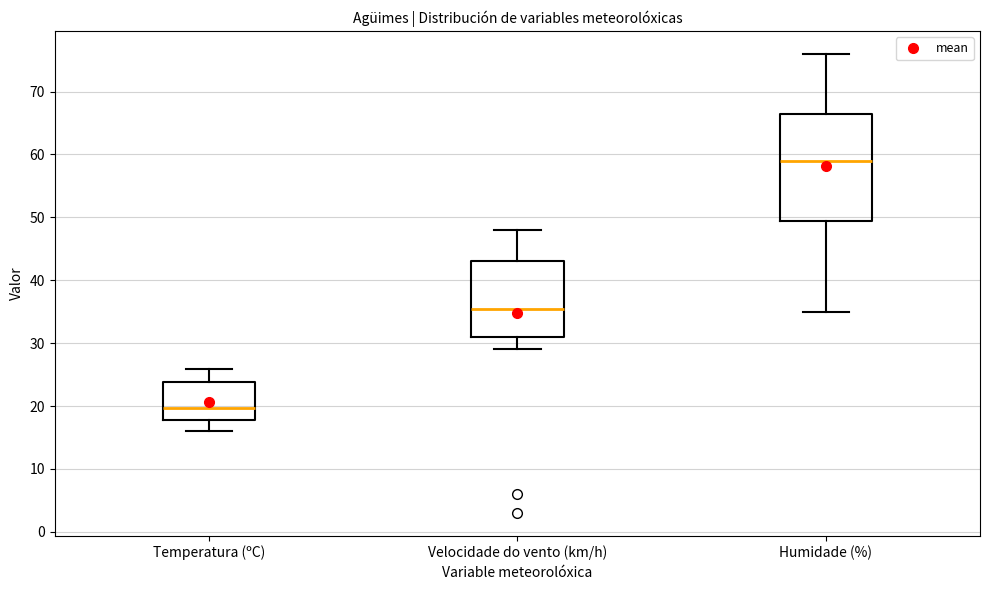

Where does the upper whisker of the box for Velocidade do vento (km/h) end on the y-axis? The values are not printed on the chart, so give them approximately, as read against the axis.

48